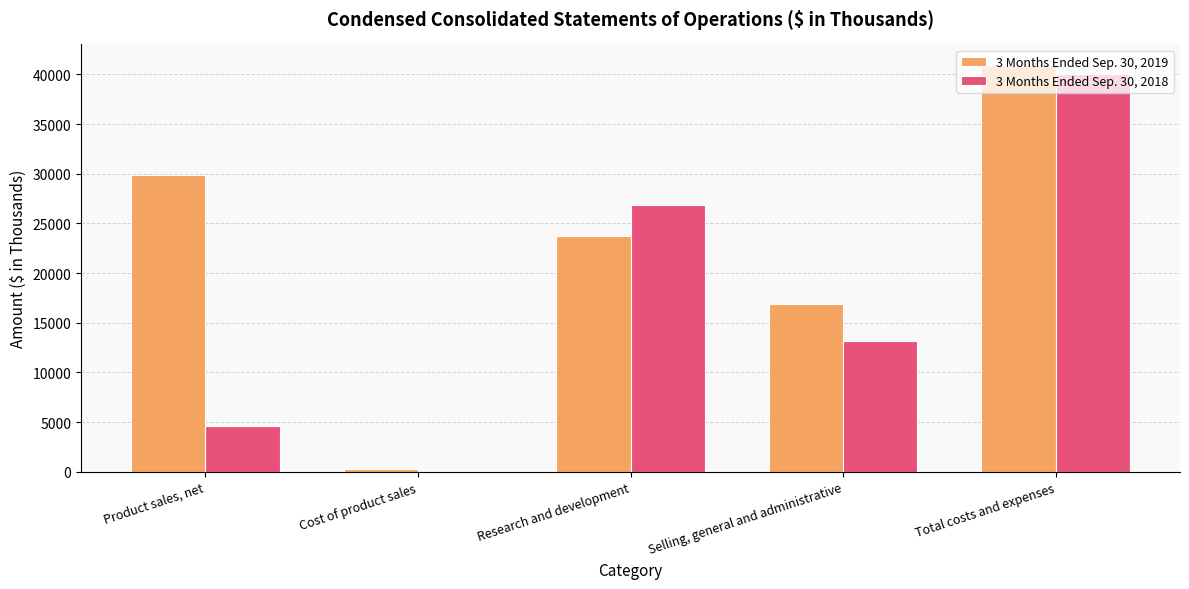

Are the bars horizontal?

No